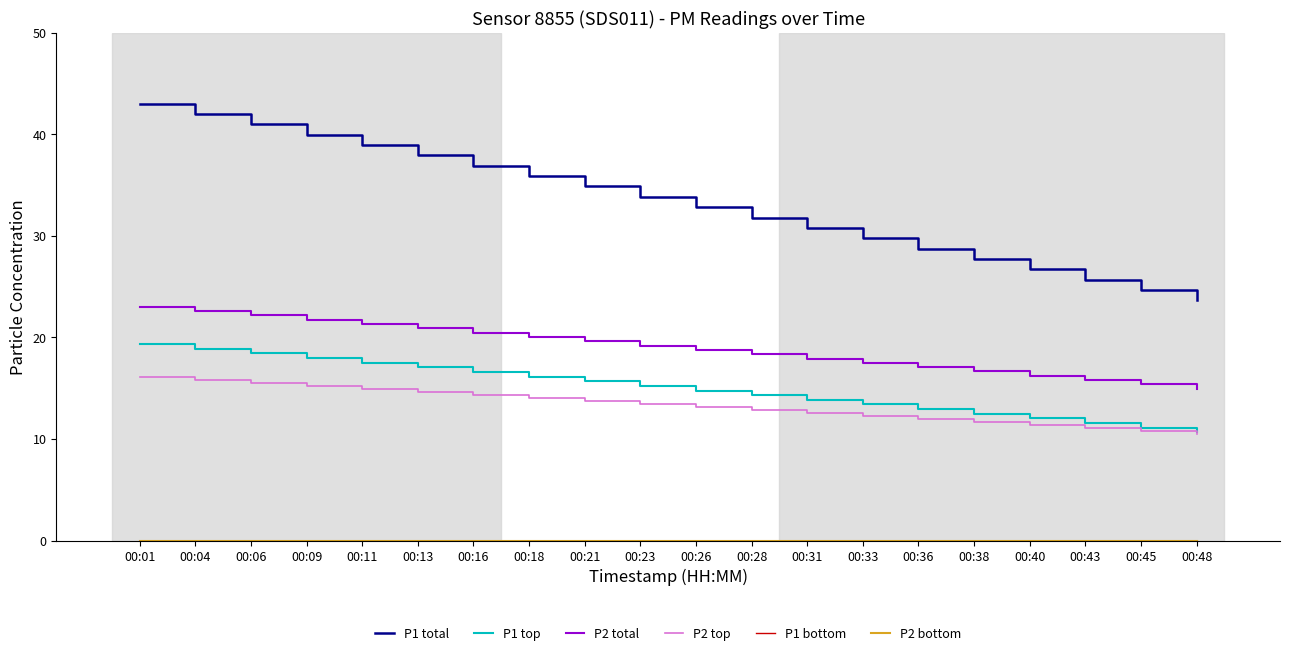

Does the chart display data point markers on the line(s)?

No